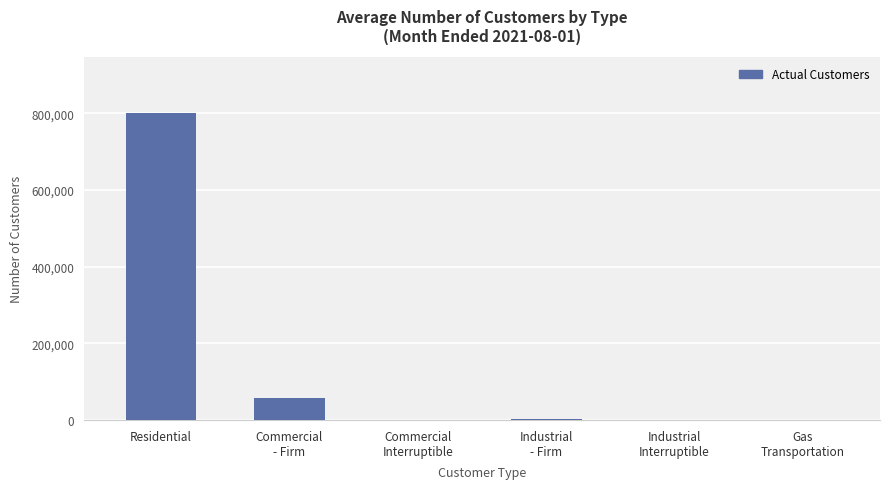

How many data points does each series have?

6